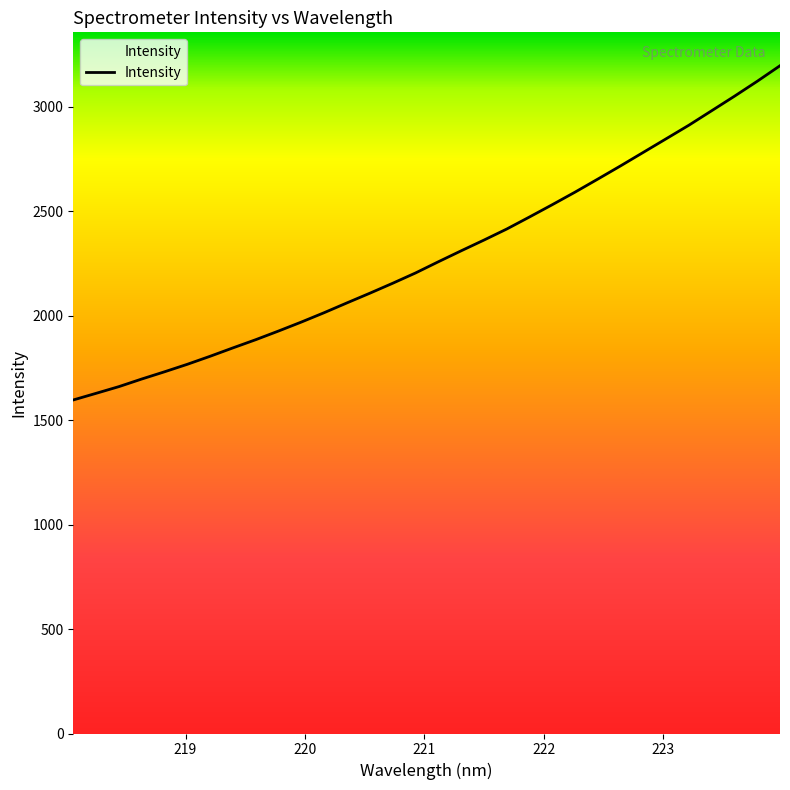

How many categories are shown in the chart?

32